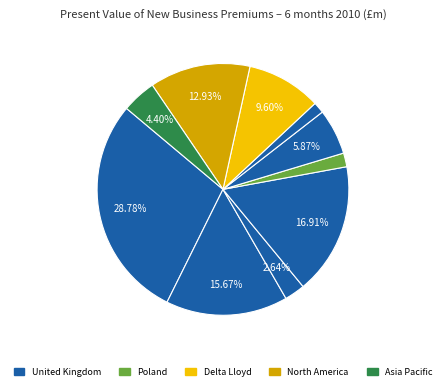

Count the number of slices in the pie.

10